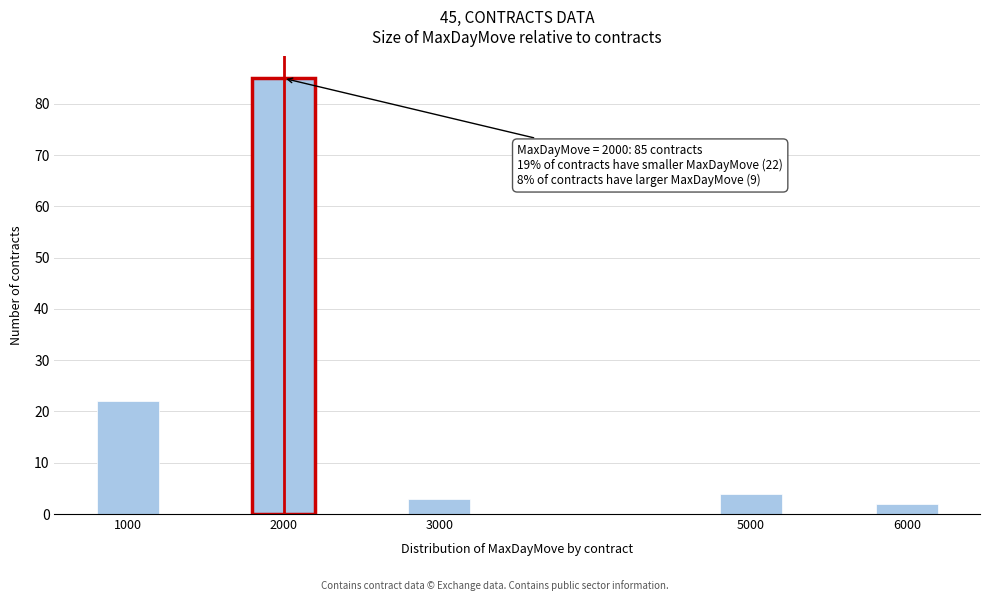

Reading left to right, list all the values displayed in this chart.

22	85	3	4	2